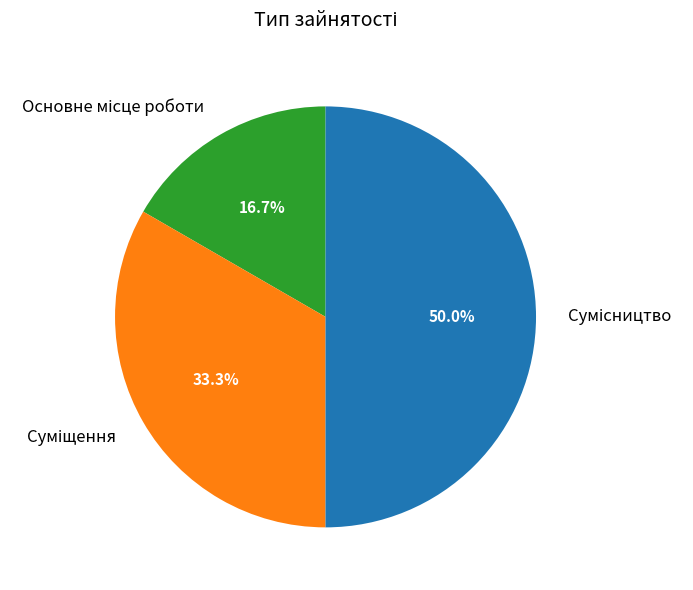

What is the ratio of the value at Сумісництво to the value at Суміщення?

1.5